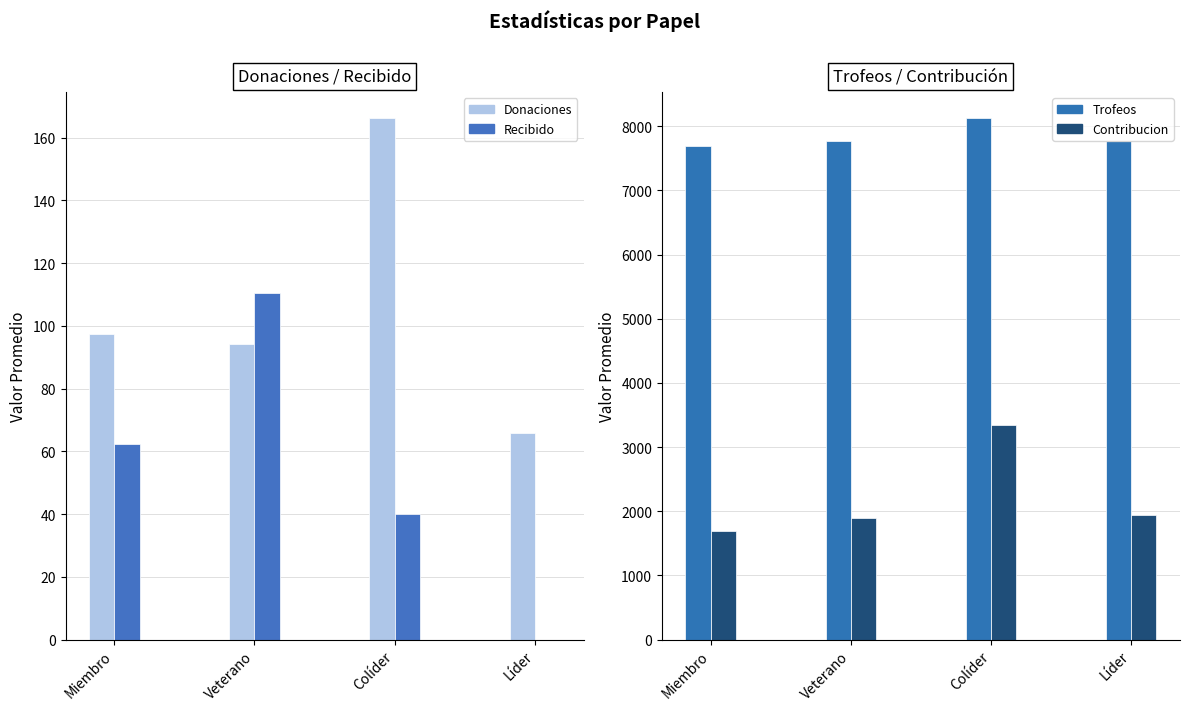

What is the approximate value of Donaciones at Veterano?

94.2